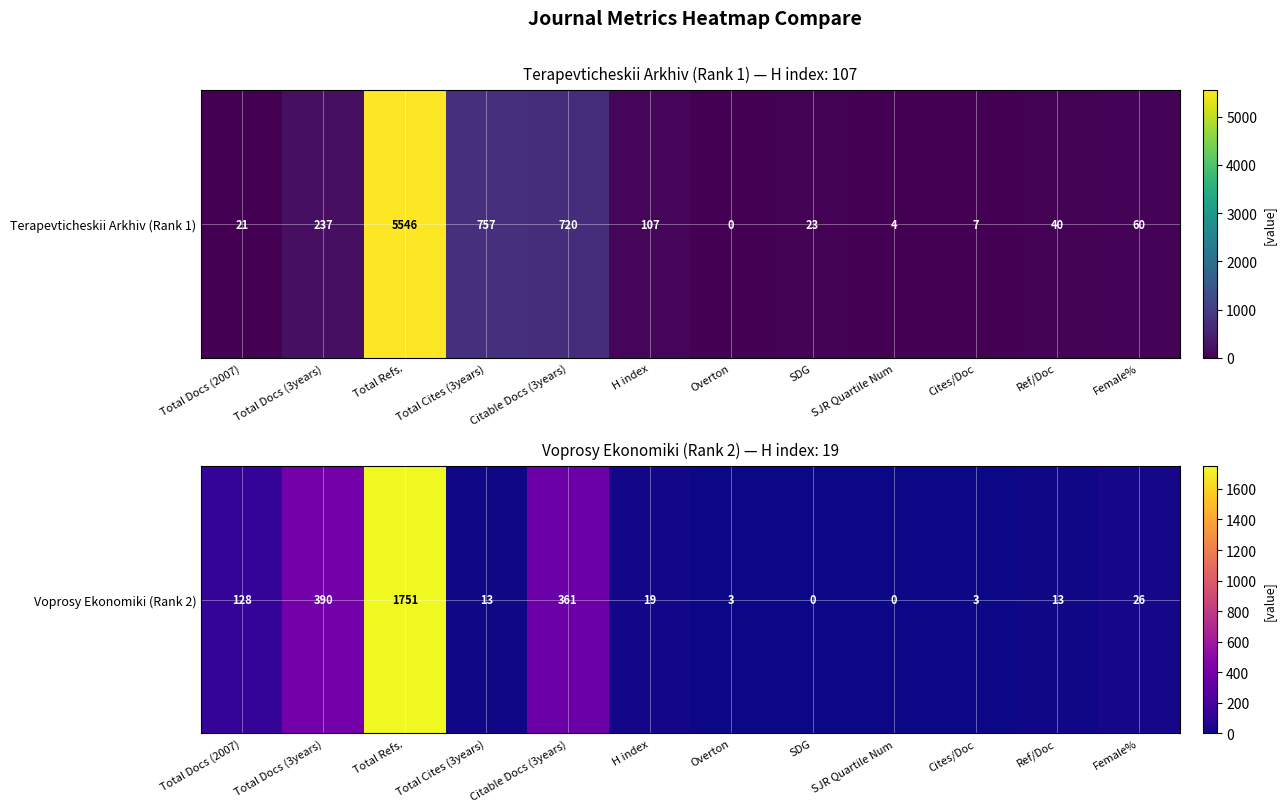

What is the change in value from SDG to Cites/Doc?

+3